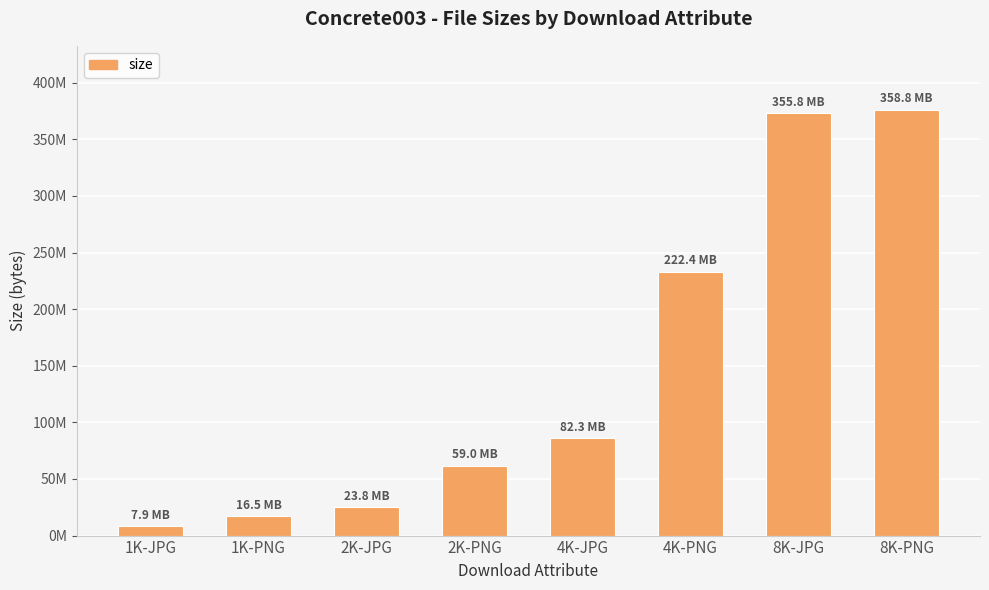

List the labels in order of value, largest first.

8K-PNG, 8K-JPG, 4K-PNG, 4K-JPG, 2K-PNG, 2K-JPG, 1K-PNG, 1K-JPG